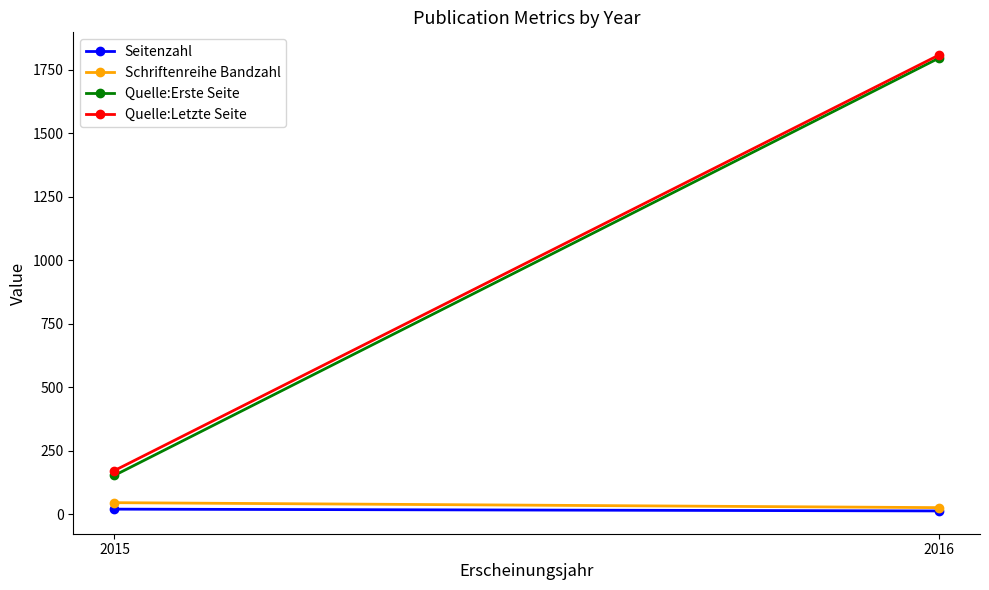

What is the value of the Seitenzahl point at the 1st from the left?

20.0